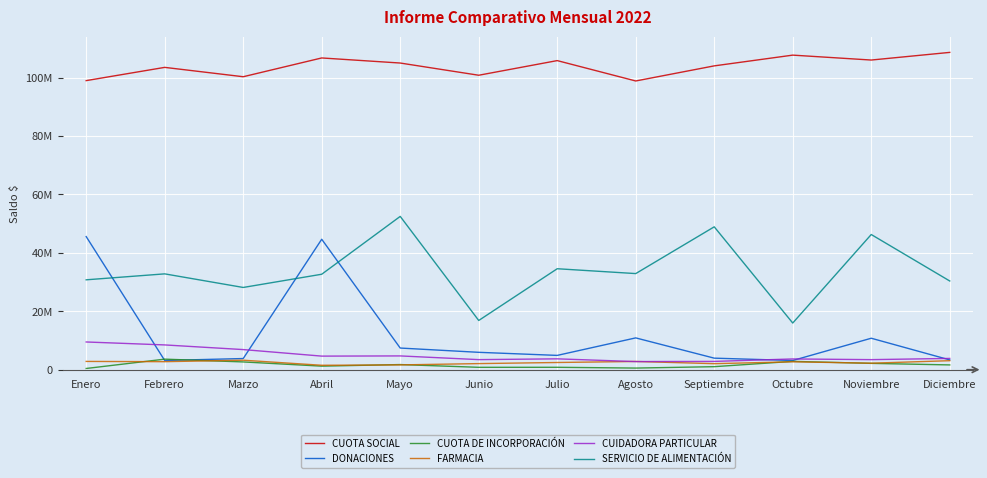

Which series changed the most between Enero and Noviembre?

DONACIONES